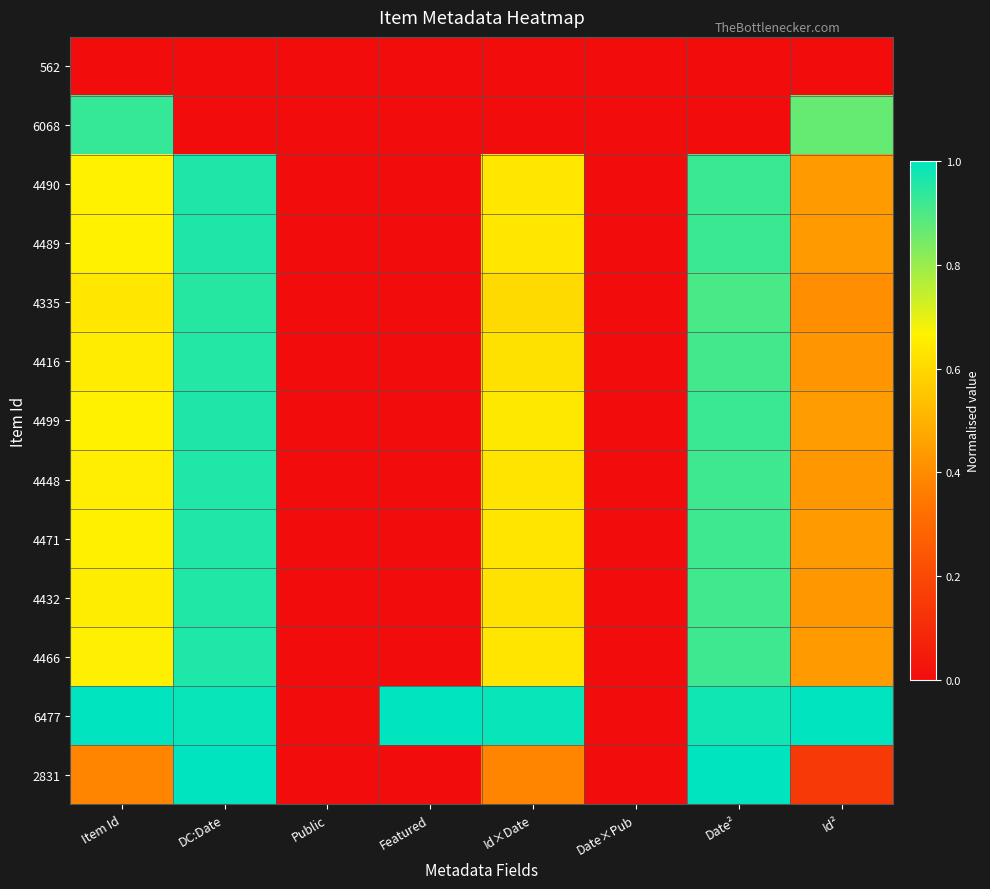

How many series are shown in this chart?

13